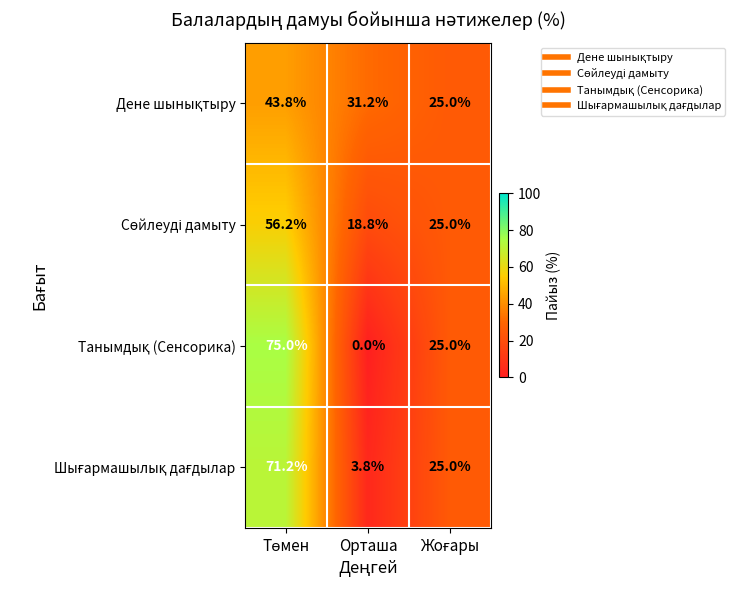

Which category has the lowest value across all series?

Орташа